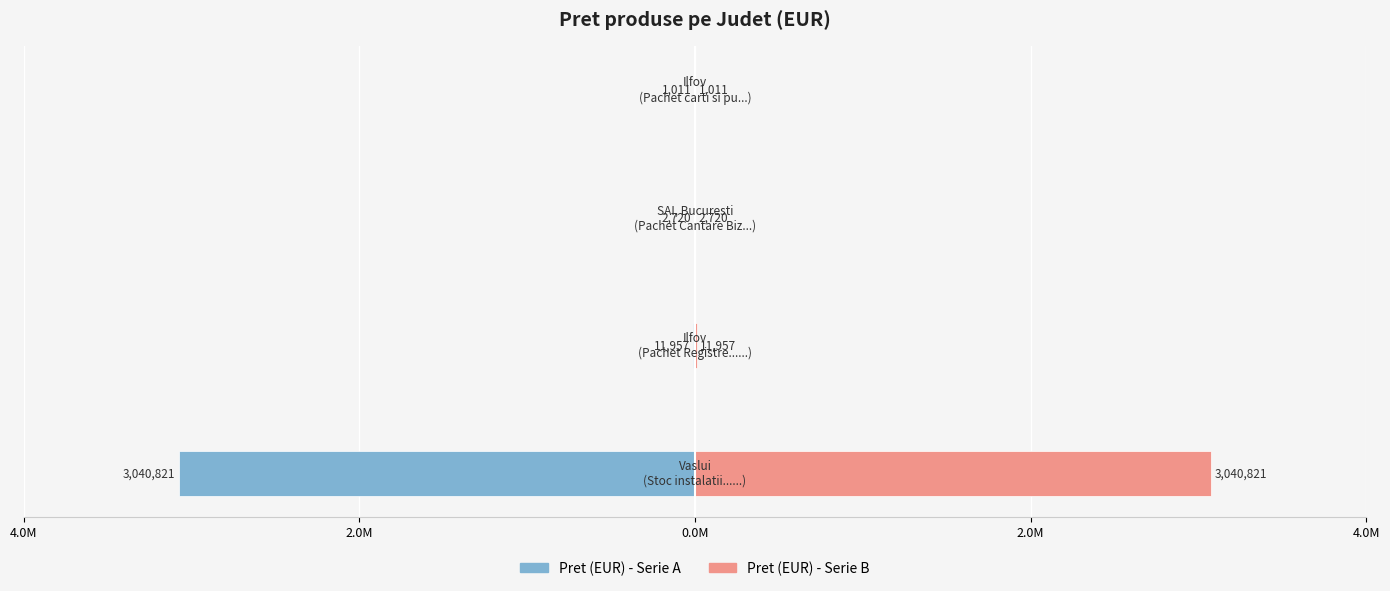

Is it true that Pret (EUR) - Left equals -0.0 at 2.0M?

True